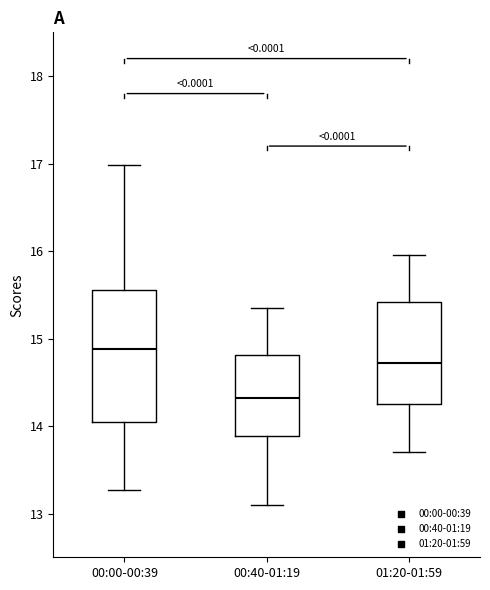

Reading left to right, transcribe this box plot: for each box, give where its median line is, the range the box spans, and where its two whiskers end, as read against the y-axis. The values are not printed on the chart, so give them approximately, as read against the axis.

00:00-00:39: median 14.9, box 14.0 to 15.6, whiskers 13.3 to 17.0
00:40-01:19: median 14.3, box 13.9 to 14.8, whiskers 13.1 to 15.4
01:20-01:59: median 14.7, box 14.3 to 15.4, whiskers 13.7 to 16.0